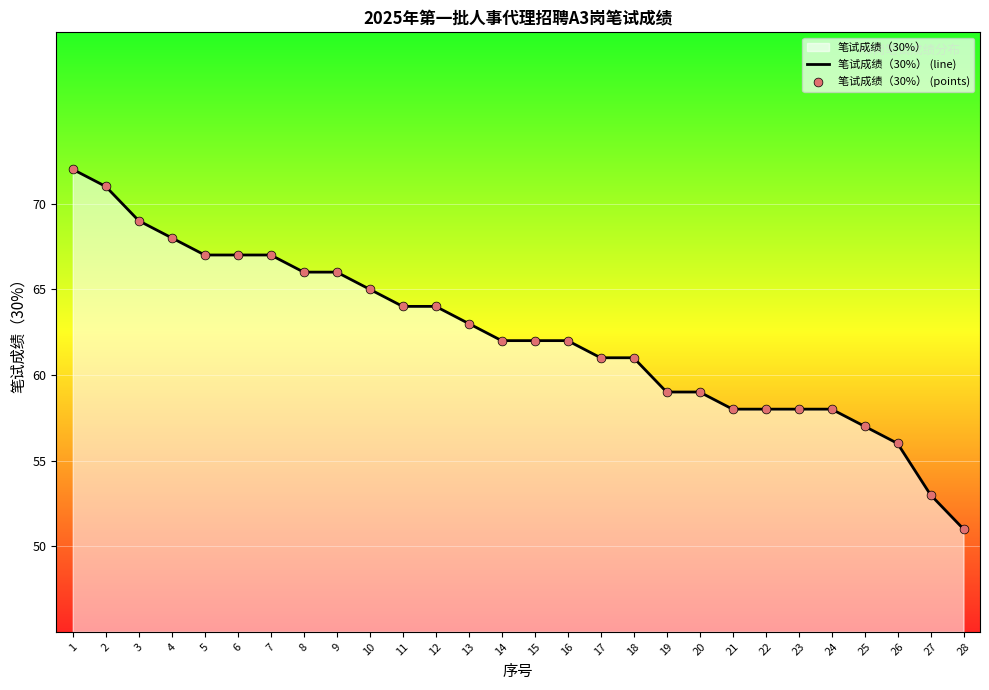

Which series has the widest spread of Y values?

笔试成绩（30%） (line)